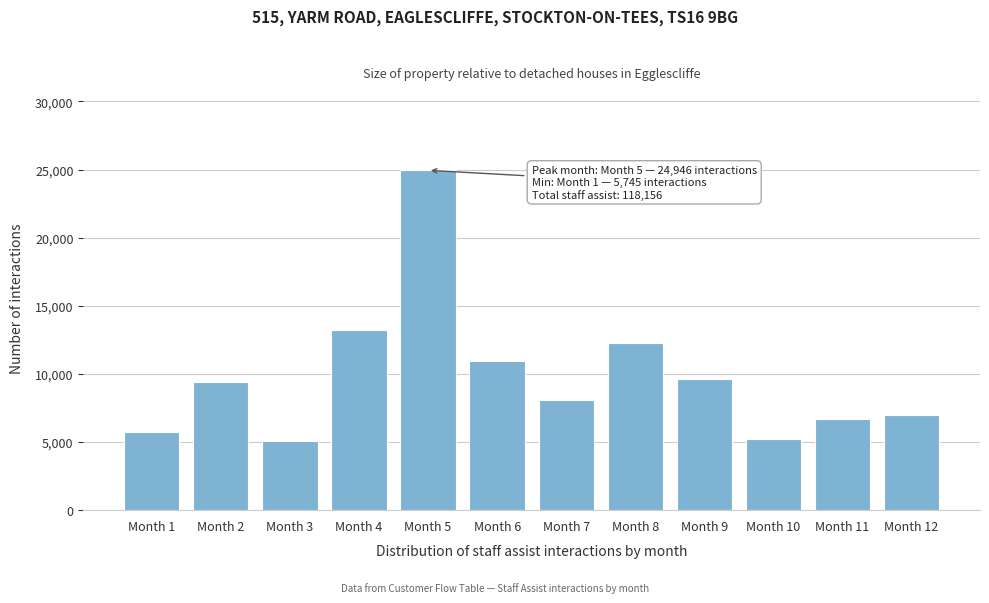

Reading left to right, what are all the values shown in this chart?

Month 1=5745	Month 2=9394	Month 3=5053	Month 4=13193	Month 5=24946	Month 6=10955	Month 7=8065	Month 8=12259	Month 9=9623	Month 10=5246	Month 11=6726	Month 12=6951